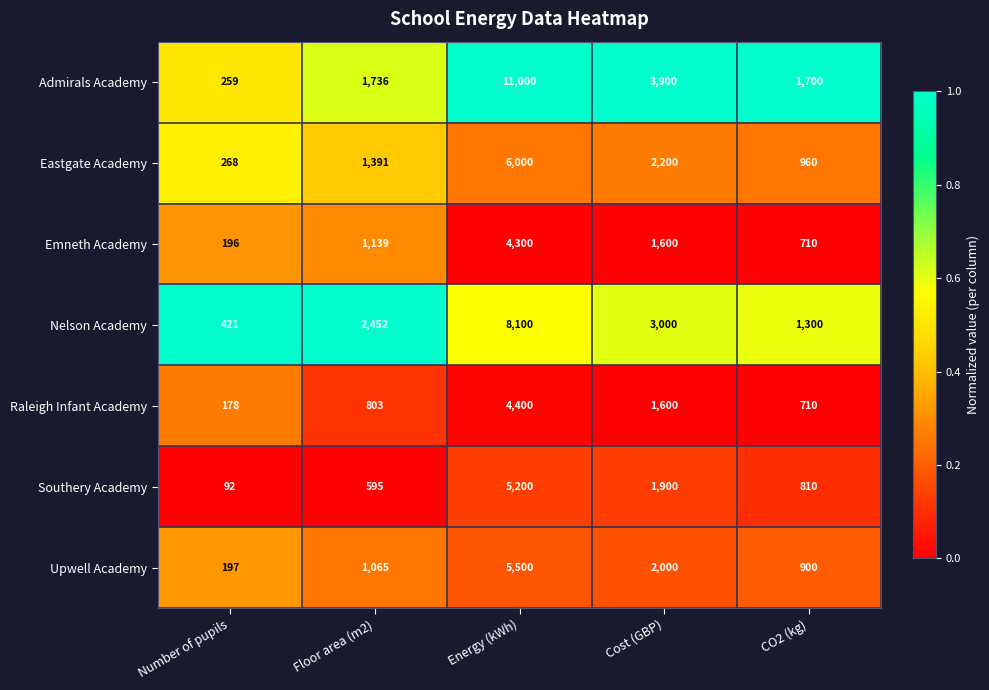

True or false: Raleigh Infant Academy has a value of 437 at Floor area (m2).

False